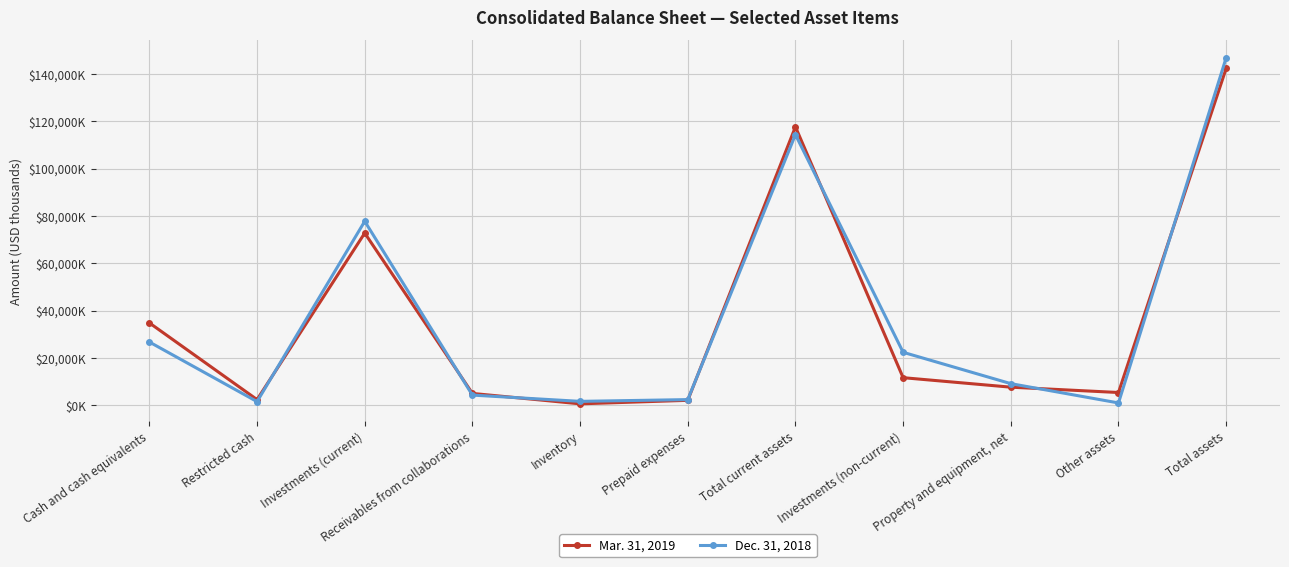

What are all the series names shown in the legend?

Mar. 31, 2019, Dec. 31, 2018